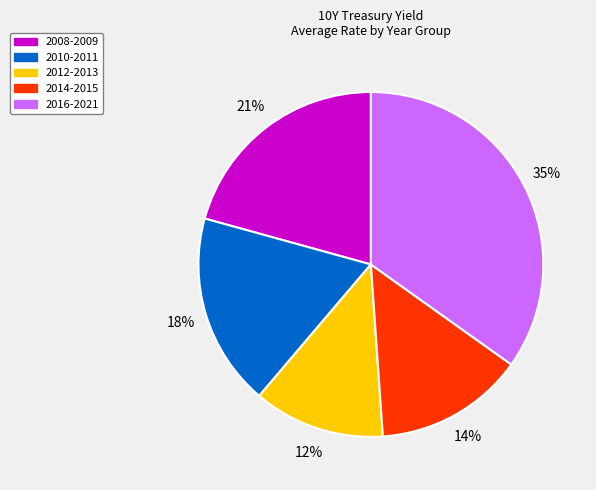

Is 2008-2009 the majority of the pie?

No